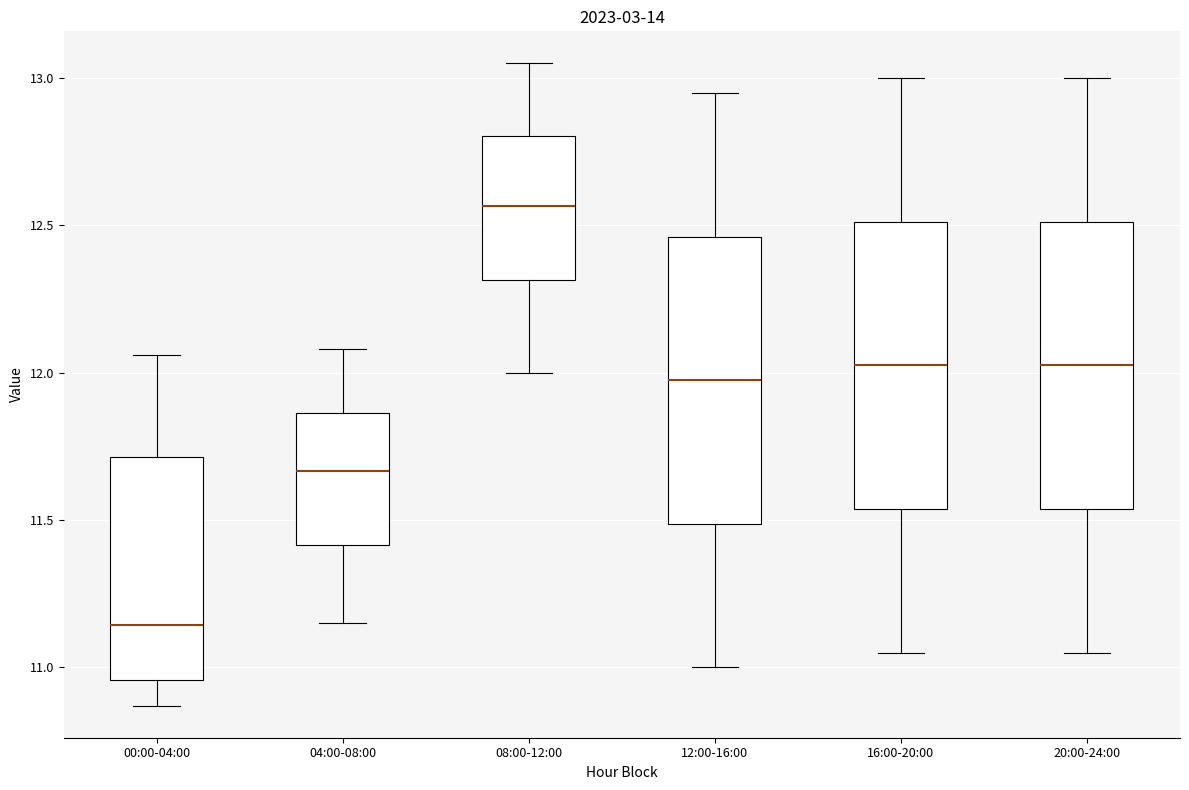

Reading left to right, transcribe this box plot: for each box, give where its median line is, the range the box spans, and where its two whiskers end, as read against the y-axis. The values are not printed on the chart, so give them approximately, as read against the axis.

00:00-04:00: median 11.15, box 10.95 to 11.70, whiskers 10.85 to 12.05
04:00-08:00: median 11.65, box 11.40 to 11.85, whiskers 11.15 to 12.10
08:00-12:00: median 12.55, box 12.30 to 12.80, whiskers 12.00 to 13.05
12:00-16:00: median 12.00, box 11.50 to 12.45, whiskers 11.00 to 12.95
16:00-20:00: median 12.05, box 11.55 to 12.50, whiskers 11.05 to 13.00
20:00-24:00: median 12.05, box 11.55 to 12.50, whiskers 11.05 to 13.00